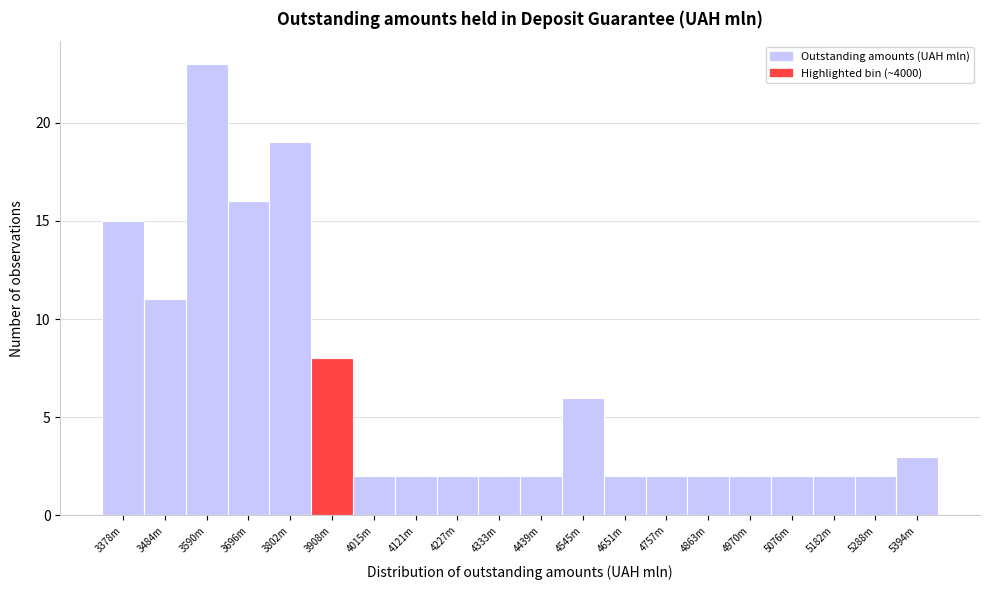

Reading left to right, transcribe all the data shown in this chart.

3378m=15	3484m=11	3590m=23	3696m=16	3802m=19	3908m=8	4015m=2	4121m=2	4227m=2	4333m=2	4439m=2	4545m=6	4651m=2	4757m=2	4863m=2	4970m=2	5076m=2	5182m=2	5288m=2	5394m=3